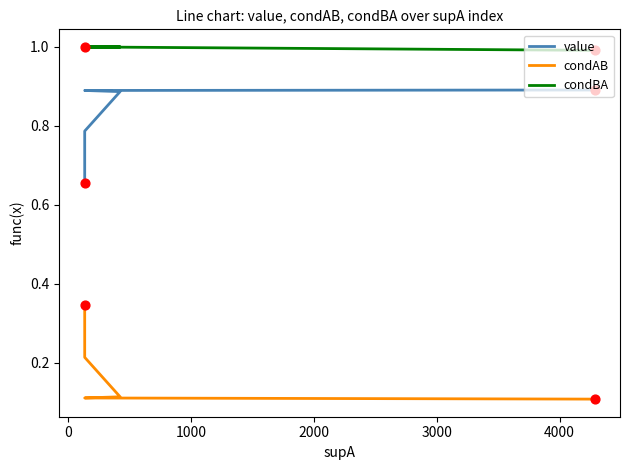

Which series has the largest total across all categories?

condBA